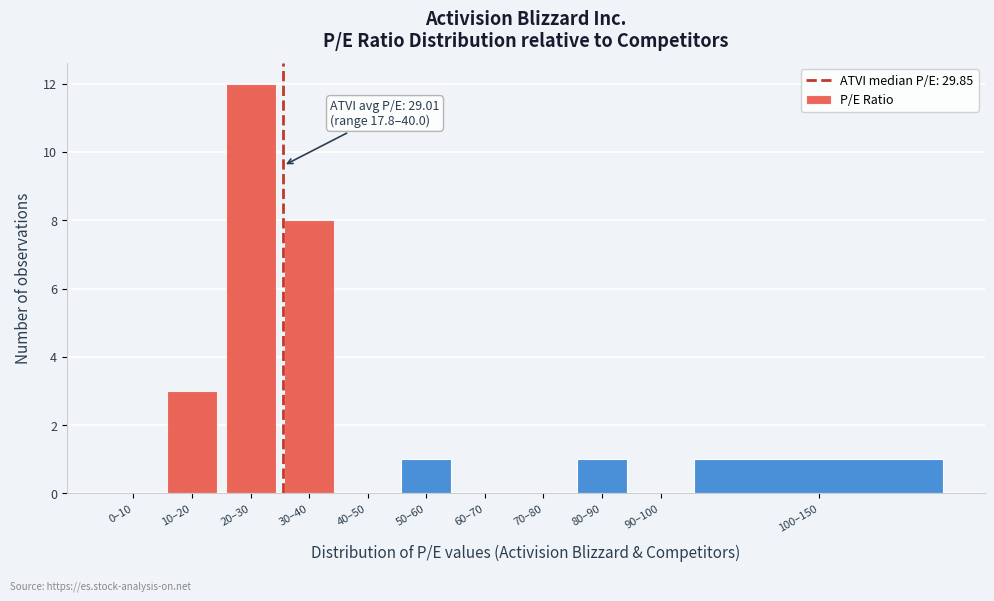

Reading left to right, list all the values displayed in this chart.

0–10=0	10–20=3	20–30=12	30–40=8	40–50=0	50–60=1	60–70=0	70–80=0	80–90=1	90–100=0	100–150=1